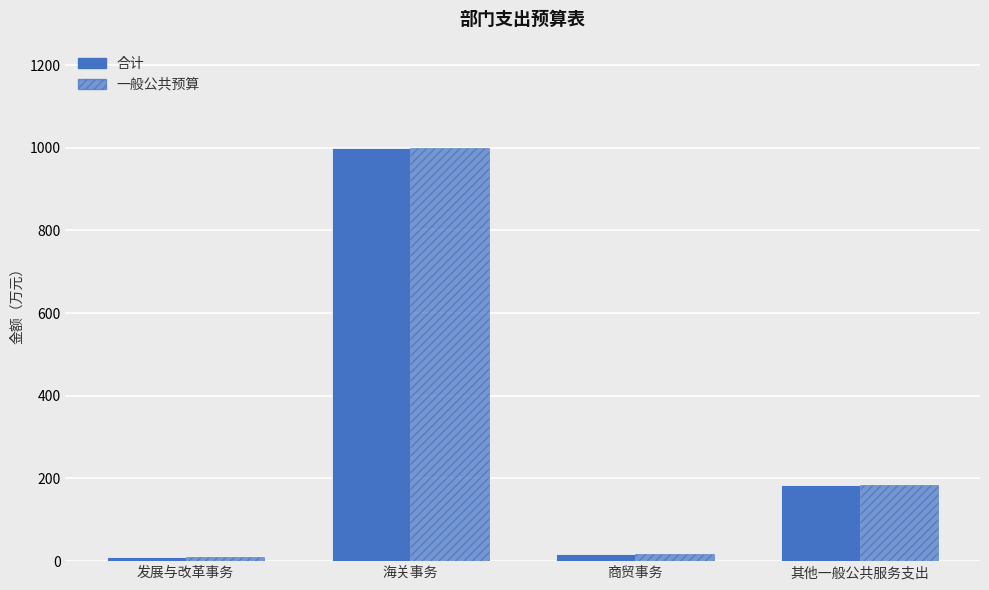

How many bars are there in total?

8